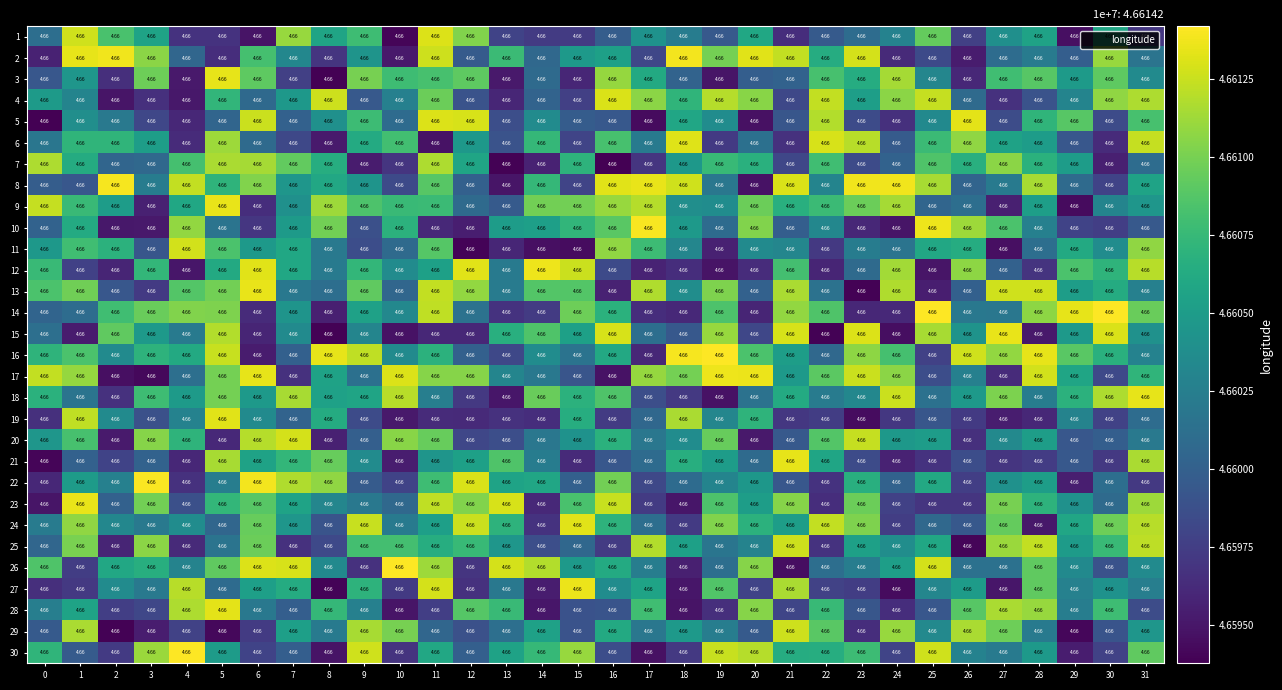

At which category is the sum across all series the highest?

11